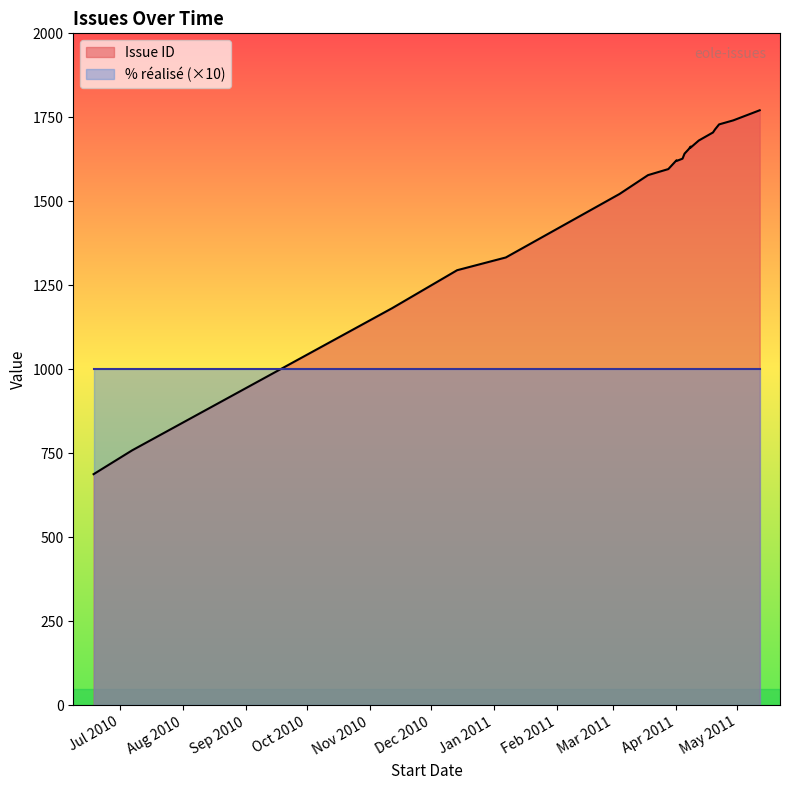

Is it true that Issue ID equals 368 at 05/04/2011?

False